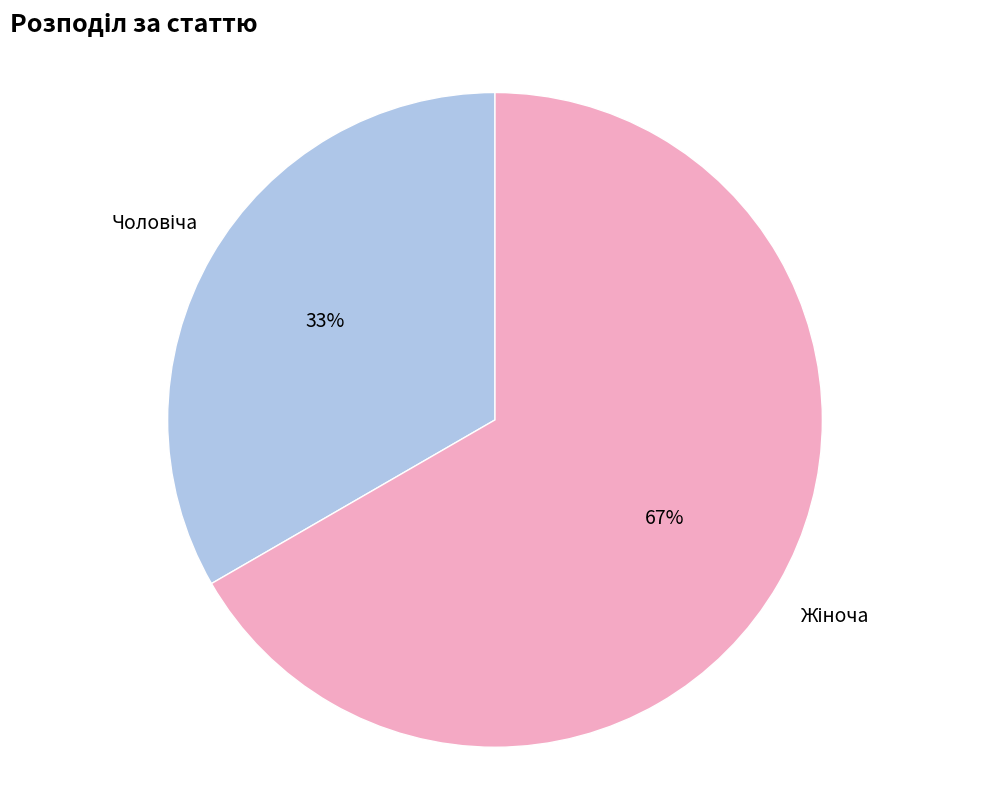

Is there a majority slice in this chart?

Yes